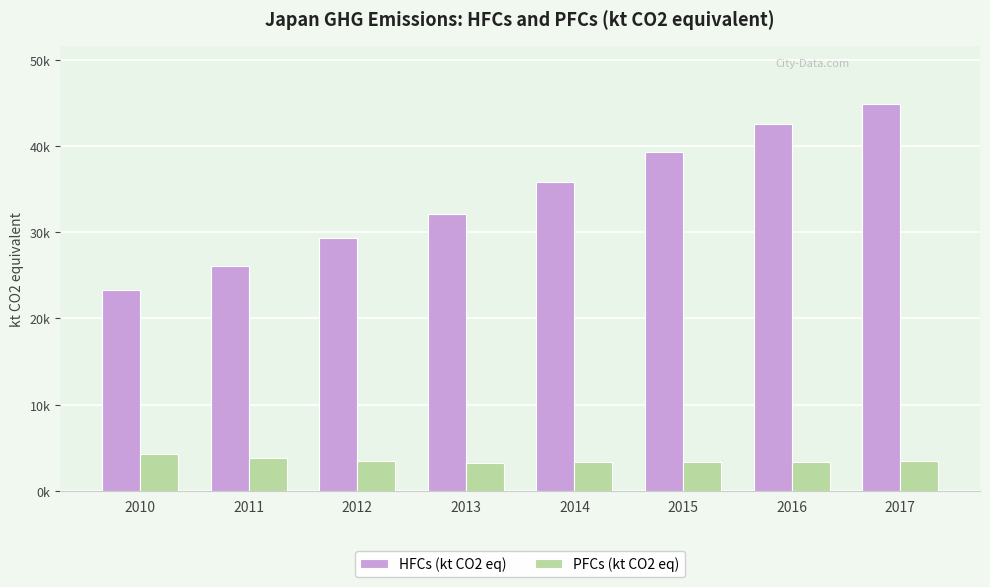

What is the maximum value shown in the chart?

44885.4